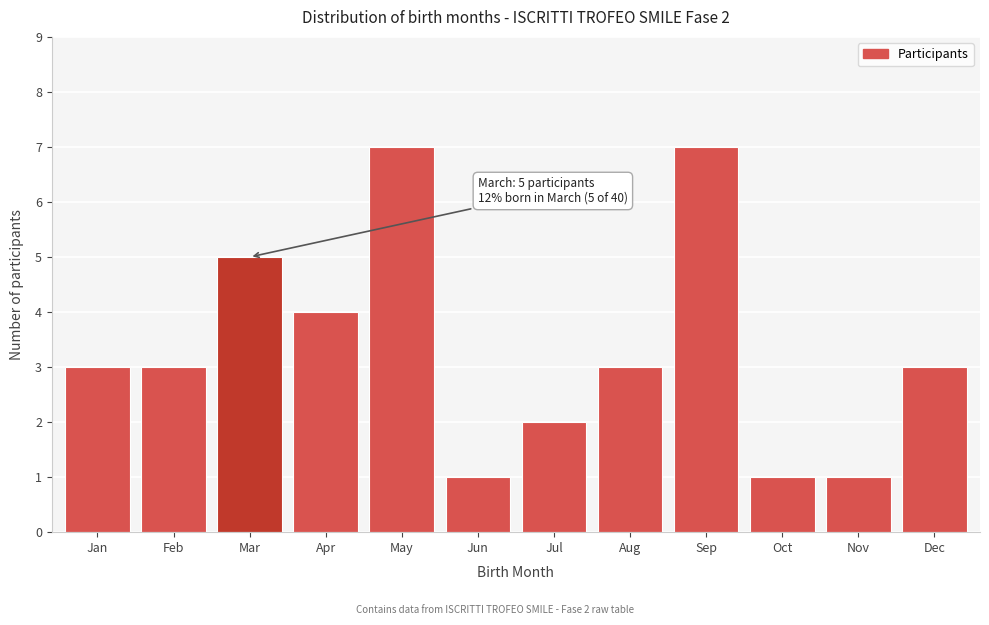

Reading right to left, transcribe all the data shown in this chart.

3	1	1	7	3	2	1	7	4	5	3	3